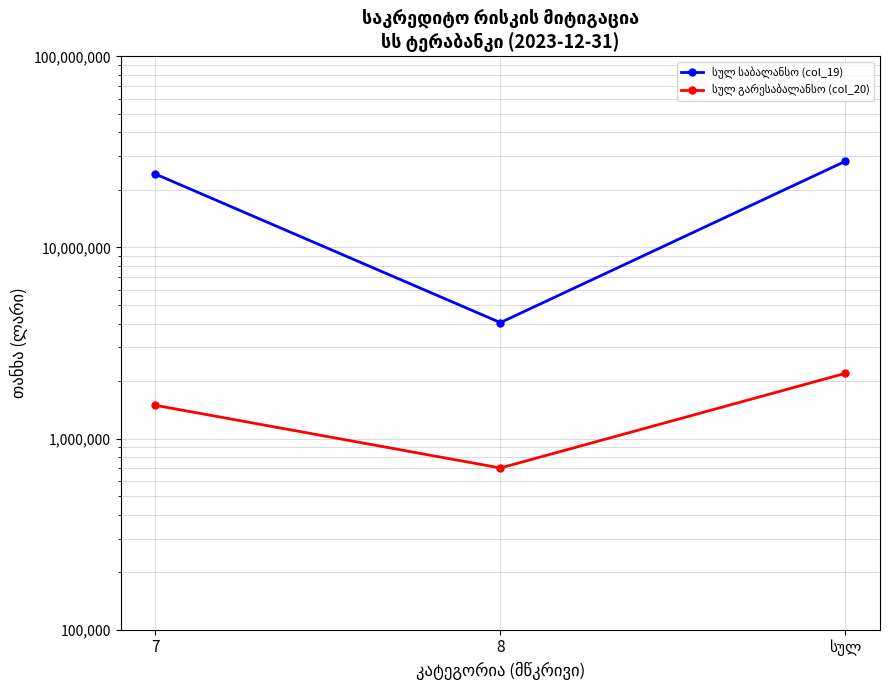

What is the difference between the სულ გარესაბალანსო (col_20) values at სულ and 7?

701816.3